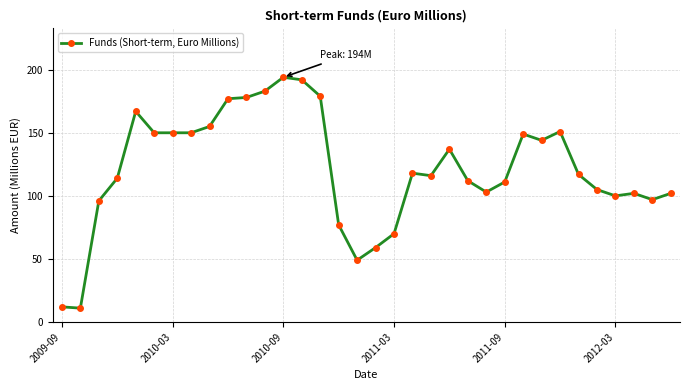

What is the greatest value displayed?

194